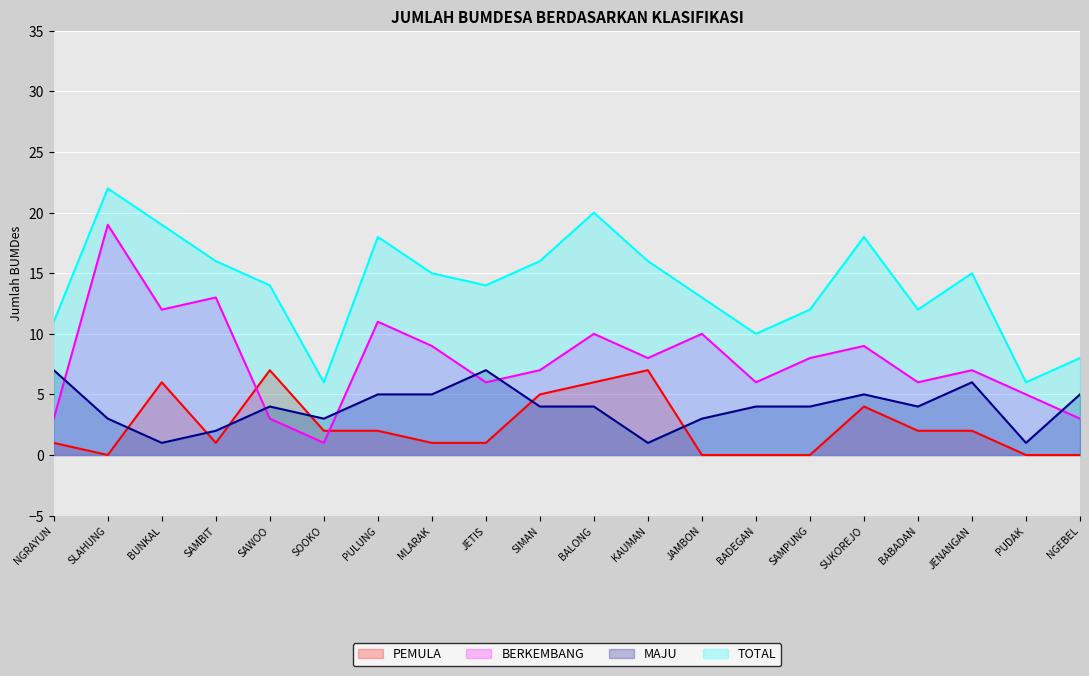

Which series has the largest range (max minus min)?

BERKEMBANG